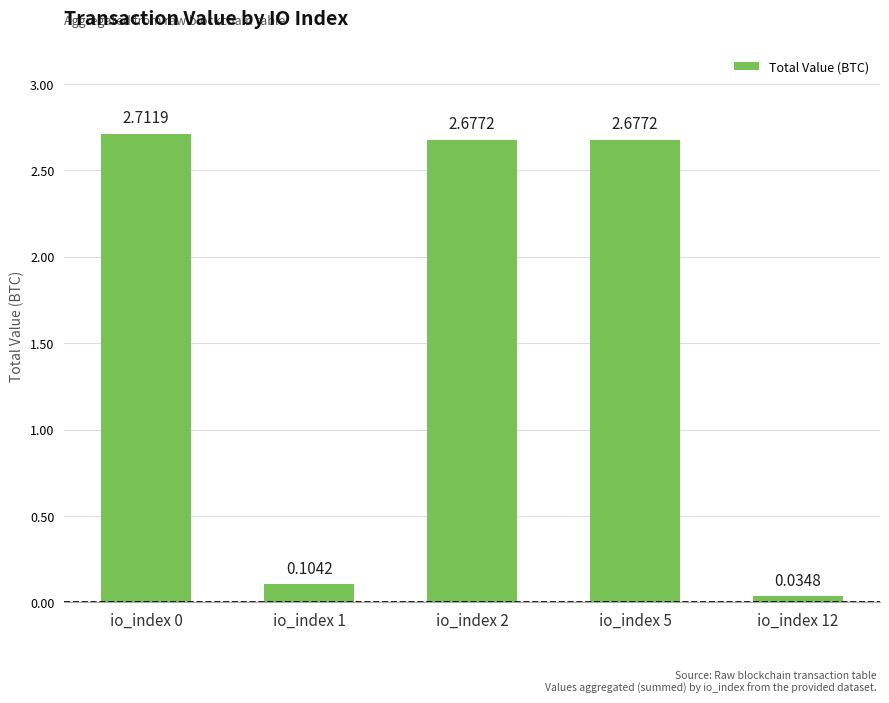

Does the chart contain stacked bars?

No